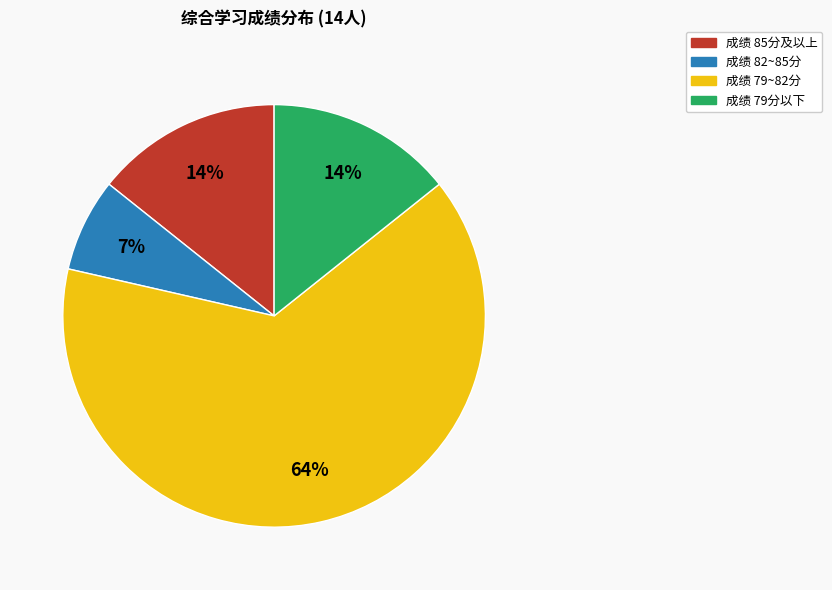

Count the number of slices in the pie.

4